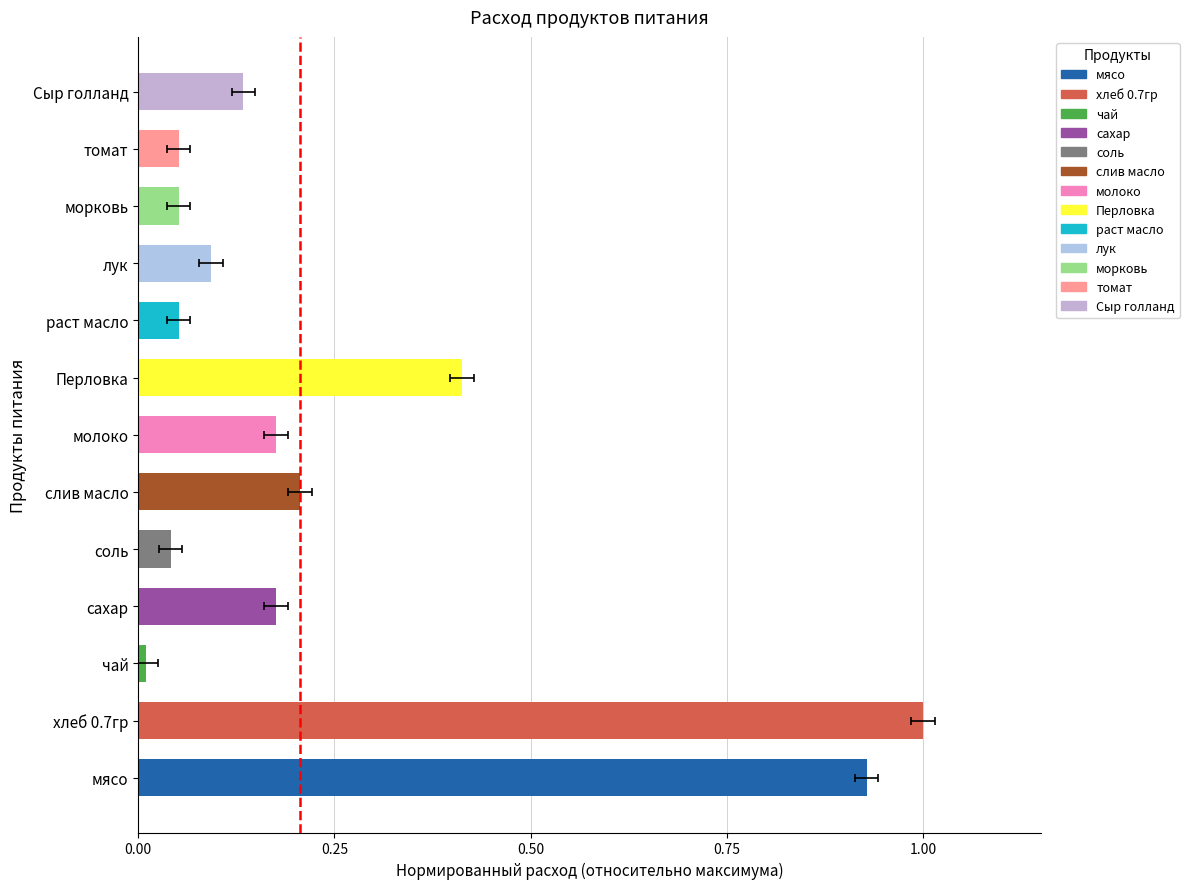

What is the maximum value shown in the chart?

1.0